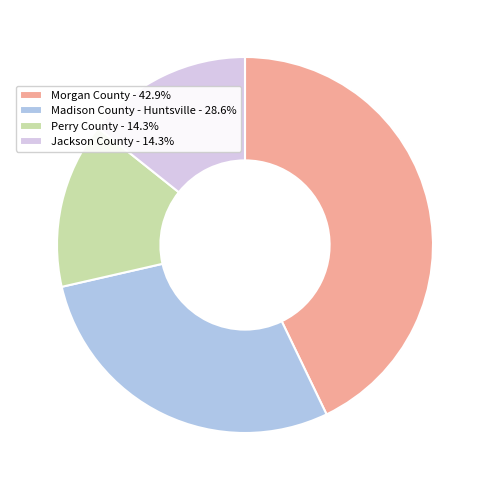

Approximately how many times larger is the value at Madison County - Huntsville - 28.6% compared to Jackson County - 14.3%?

2.0